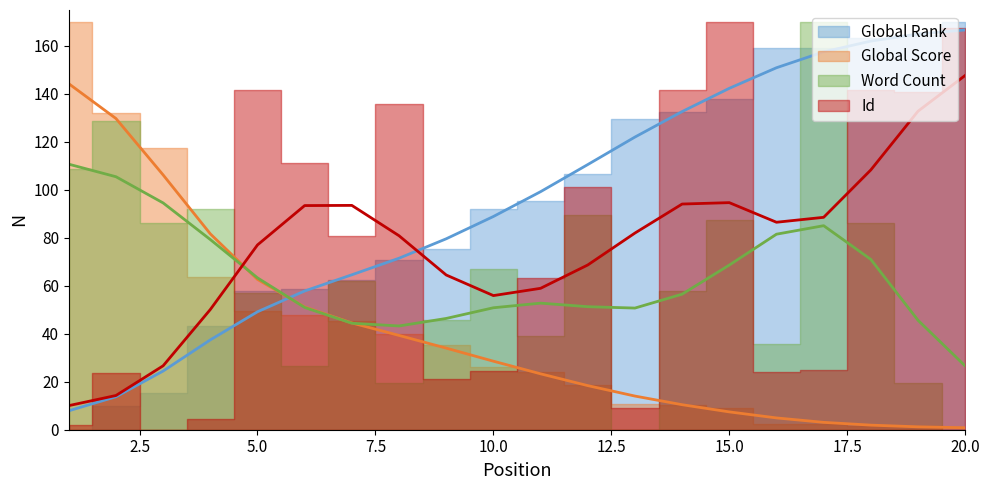

True or false: Global Score and Global Rank intersect in this chart.

True